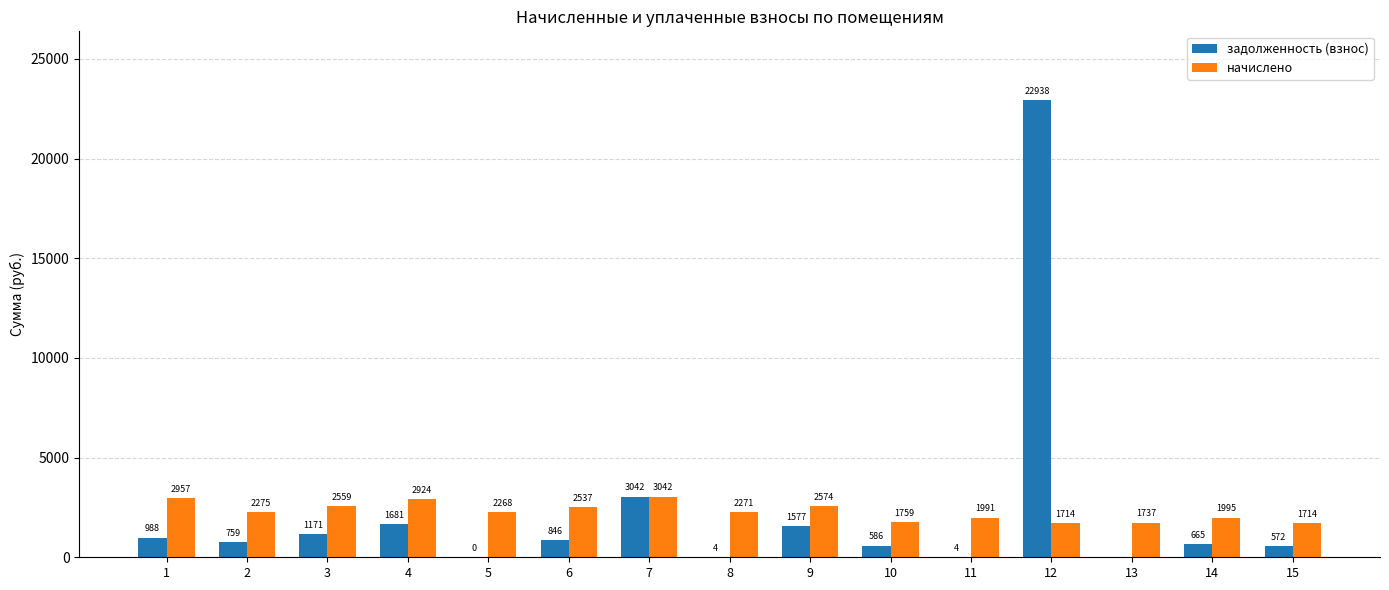

Which series changed the most between 2 and 14?

начислено